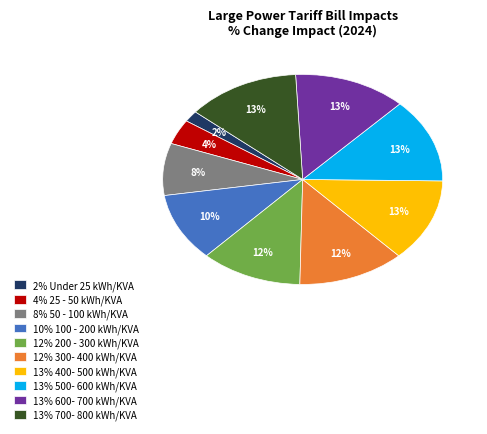

Is the sum of 12% 200 - 300 kWh/KVA and 10% 100 - 200 kWh/KVA greater than half?

No